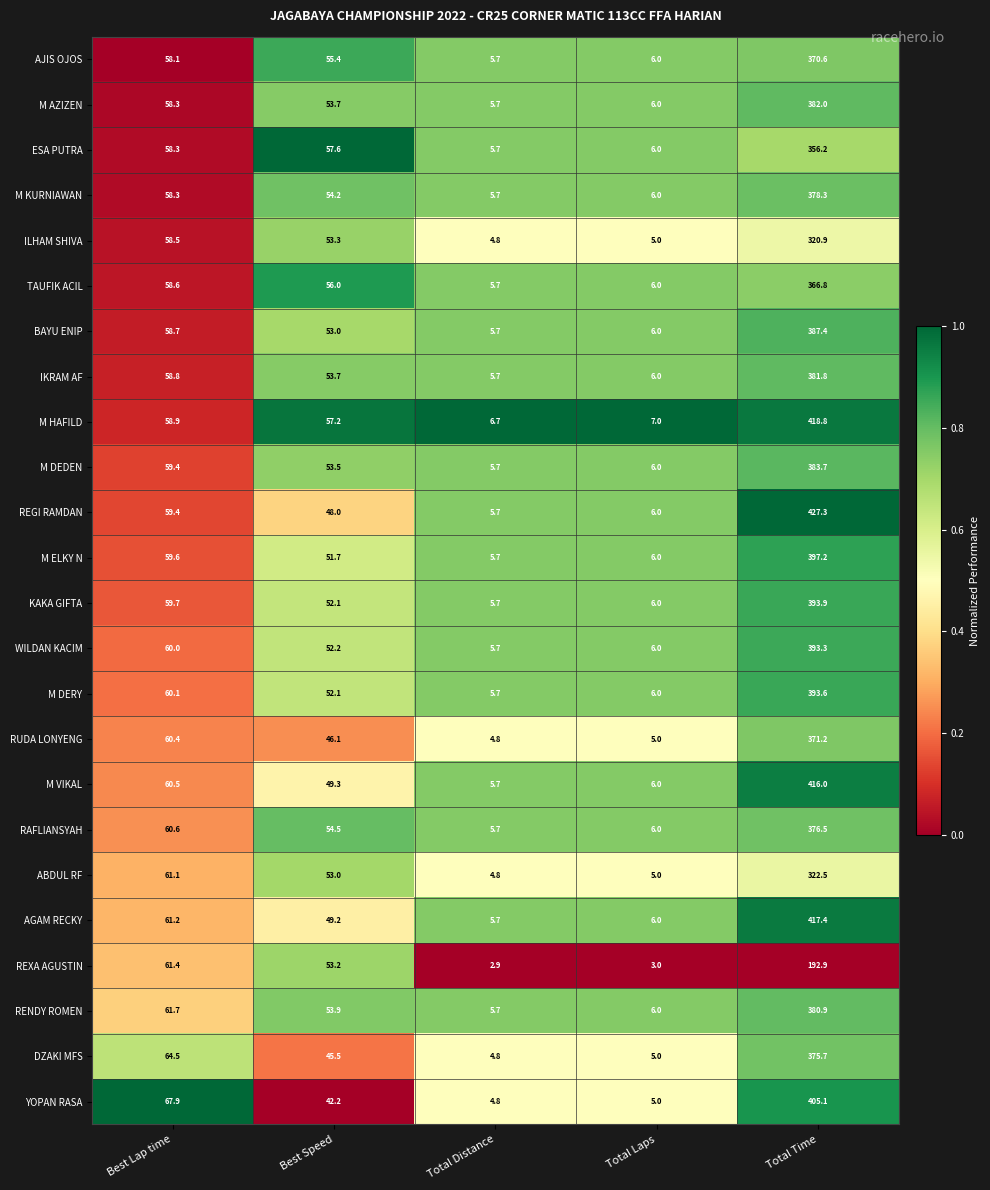

Rank the series by their maximum value, from highest to lowest.

REGI RAMDAN, M HAFILD, AGAM RECKY, M VIKAL, YOPAN RASA, M ELKY N, KAKA GIFTA, M DERY, WILDAN KACIM, BAYU ENIP, M DEDEN, M AZIZEN, IKRAM AF, RENDY ROMEN, M KURNIAWAN, RAFLIANSYAH, DZAKI MFS, RUDA LONYENG, AJIS OJOS, TAUFIK ACIL, ESA PUTRA, ABDUL RF, ILHAM SHIVA, REXA AGUSTIN